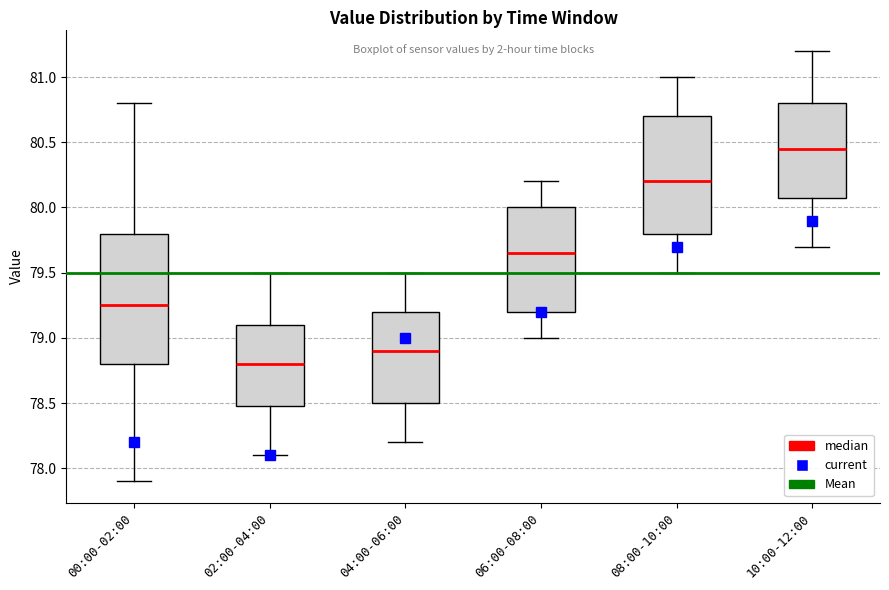

Reading left to right, transcribe this box plot: for each box, give where its median line is, the range the box spans, and where its two whiskers end, as read against the y-axis. The values are not printed on the chart, so give them approximately, as read against the axis.

00:00-02:00: median 79.25, box 78.80 to 79.80, whiskers 77.90 to 80.80
02:00-04:00: median 78.80, box 78.50 to 79.10, whiskers 78.10 to 79.50
04:00-06:00: median 78.90, box 78.50 to 79.20, whiskers 78.20 to 79.50
06:00-08:00: median 79.65, box 79.20 to 80.00, whiskers 79.00 to 80.20
08:00-10:00: median 80.20, box 79.80 to 80.70, whiskers 79.50 to 81.00
10:00-12:00: median 80.45, box 80.10 to 80.80, whiskers 79.70 to 81.20